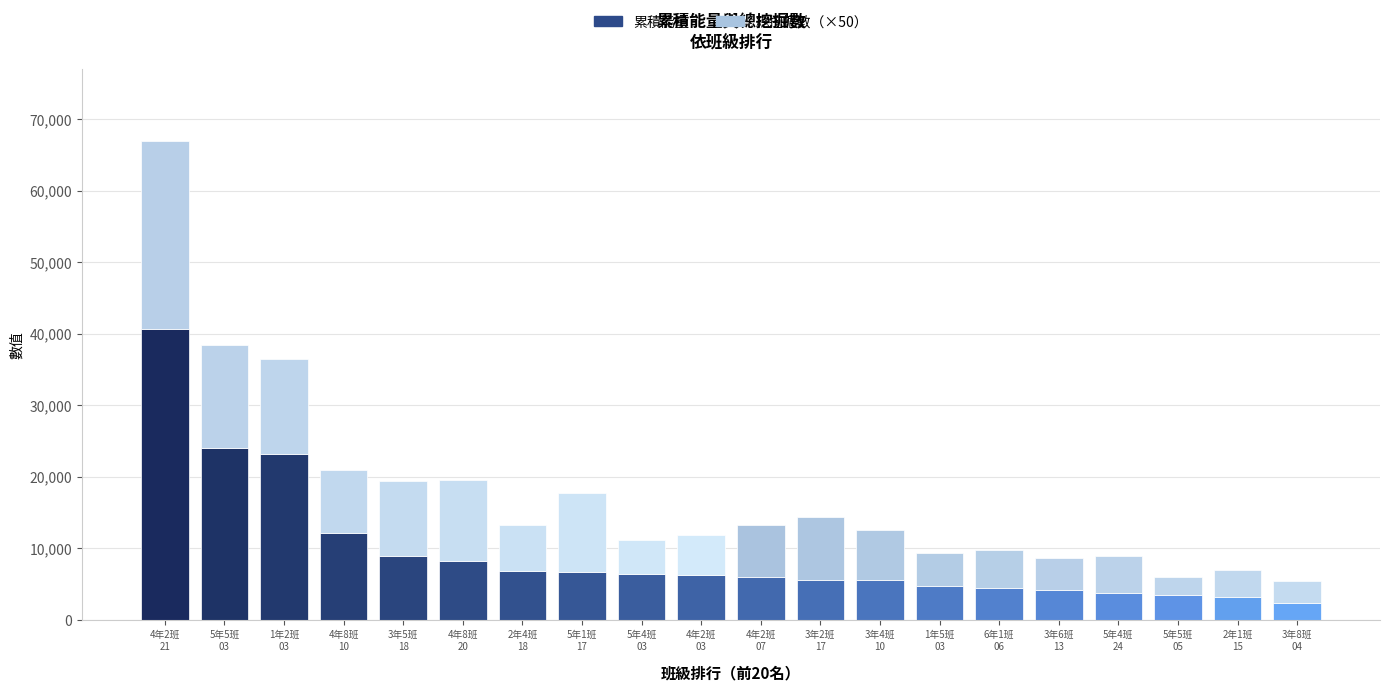

What is the maximum value for 累積能量?

40670